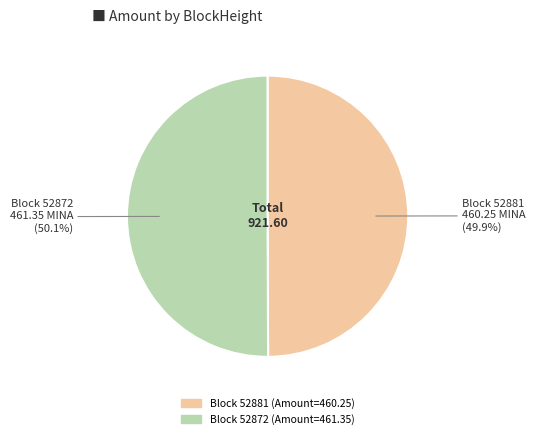

How many segments does this pie chart have?

2